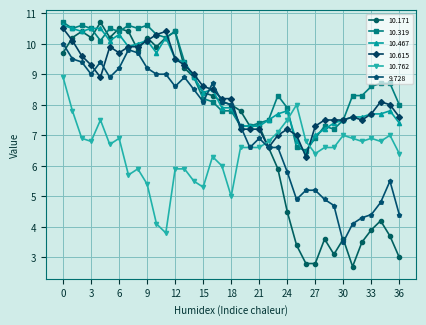

What is the value of the 10.615 point at the 19th from the left?

8.2